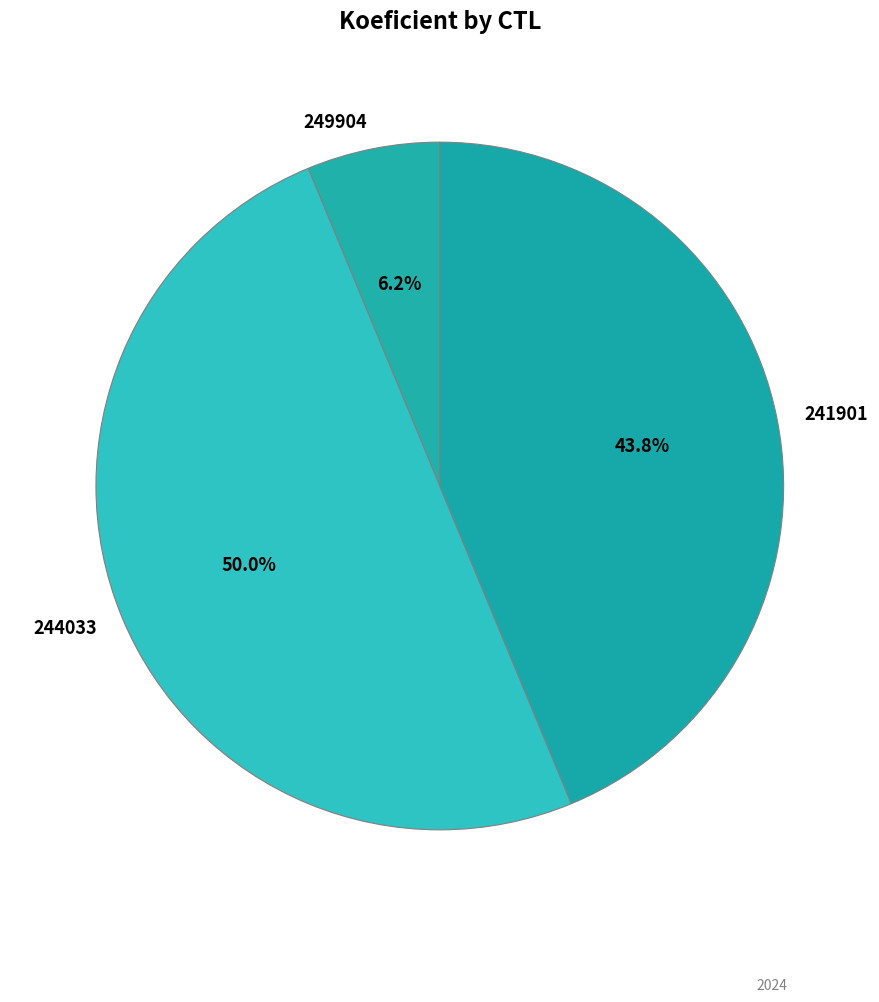

Between 241901 and 244033, which is larger?

244033